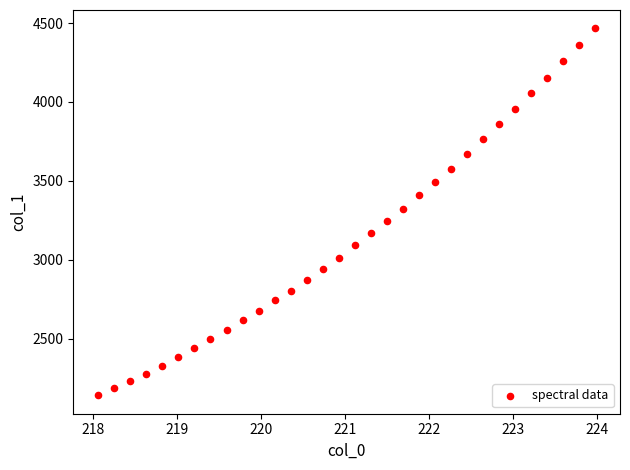

What is the range of X values (max minus min)?

5.9